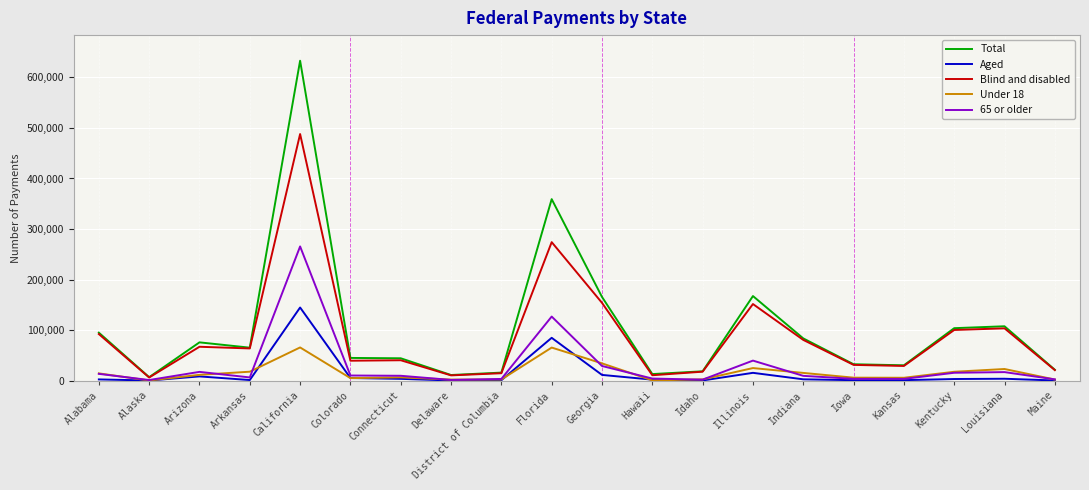

Count the number of data series in this chart.

5